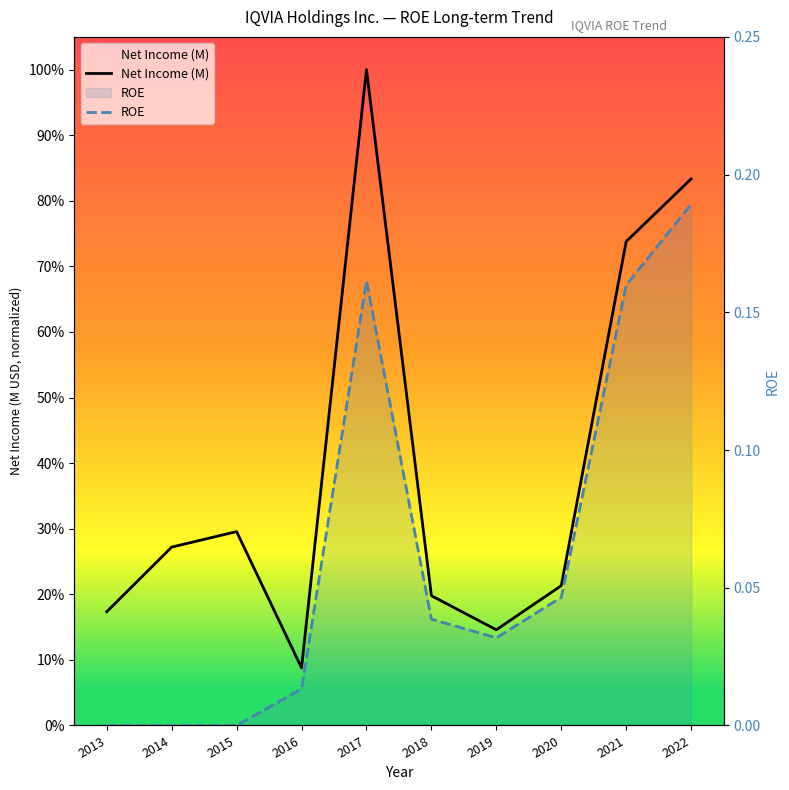

What is the value of the Net Income (M) point at the 8th from the left?

0.2